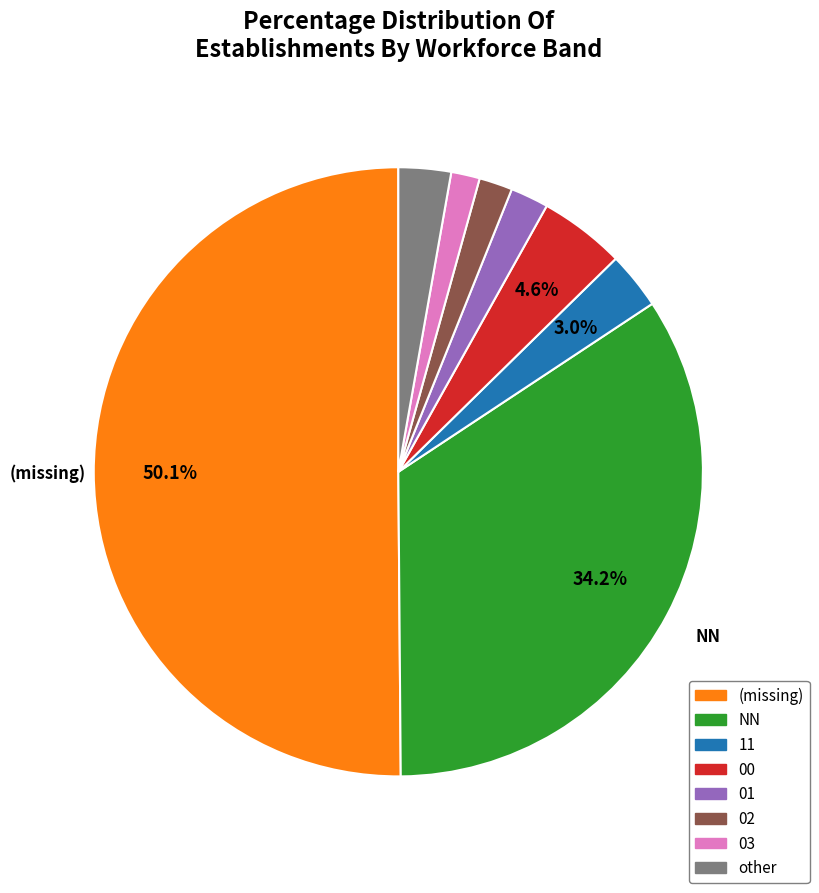

How many slices are in this pie chart?

8